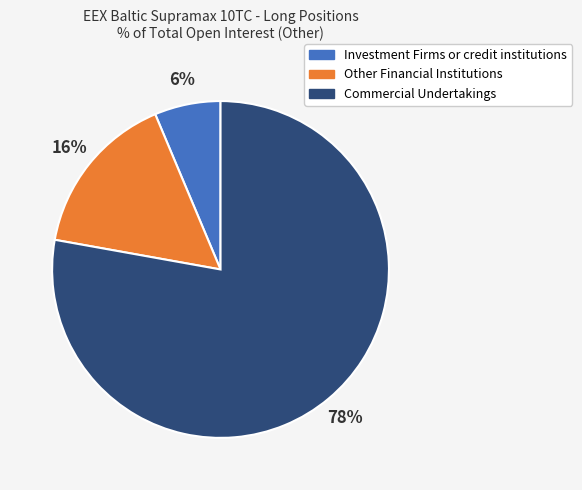

To the nearest percent, what is the average slice percentage?

33%